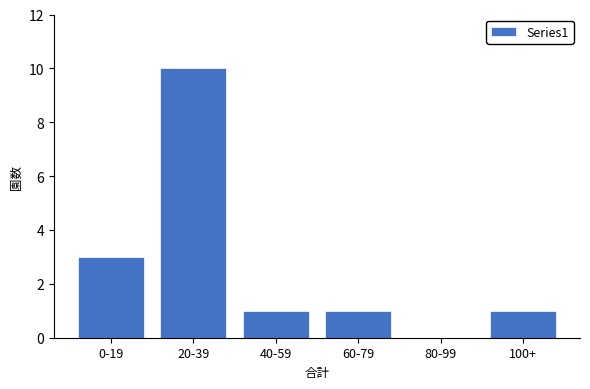

Reading left to right, transcribe all the data shown in this chart.

0-19=3	20-39=10	40-59=1	60-79=1	80-99=0	100+=1